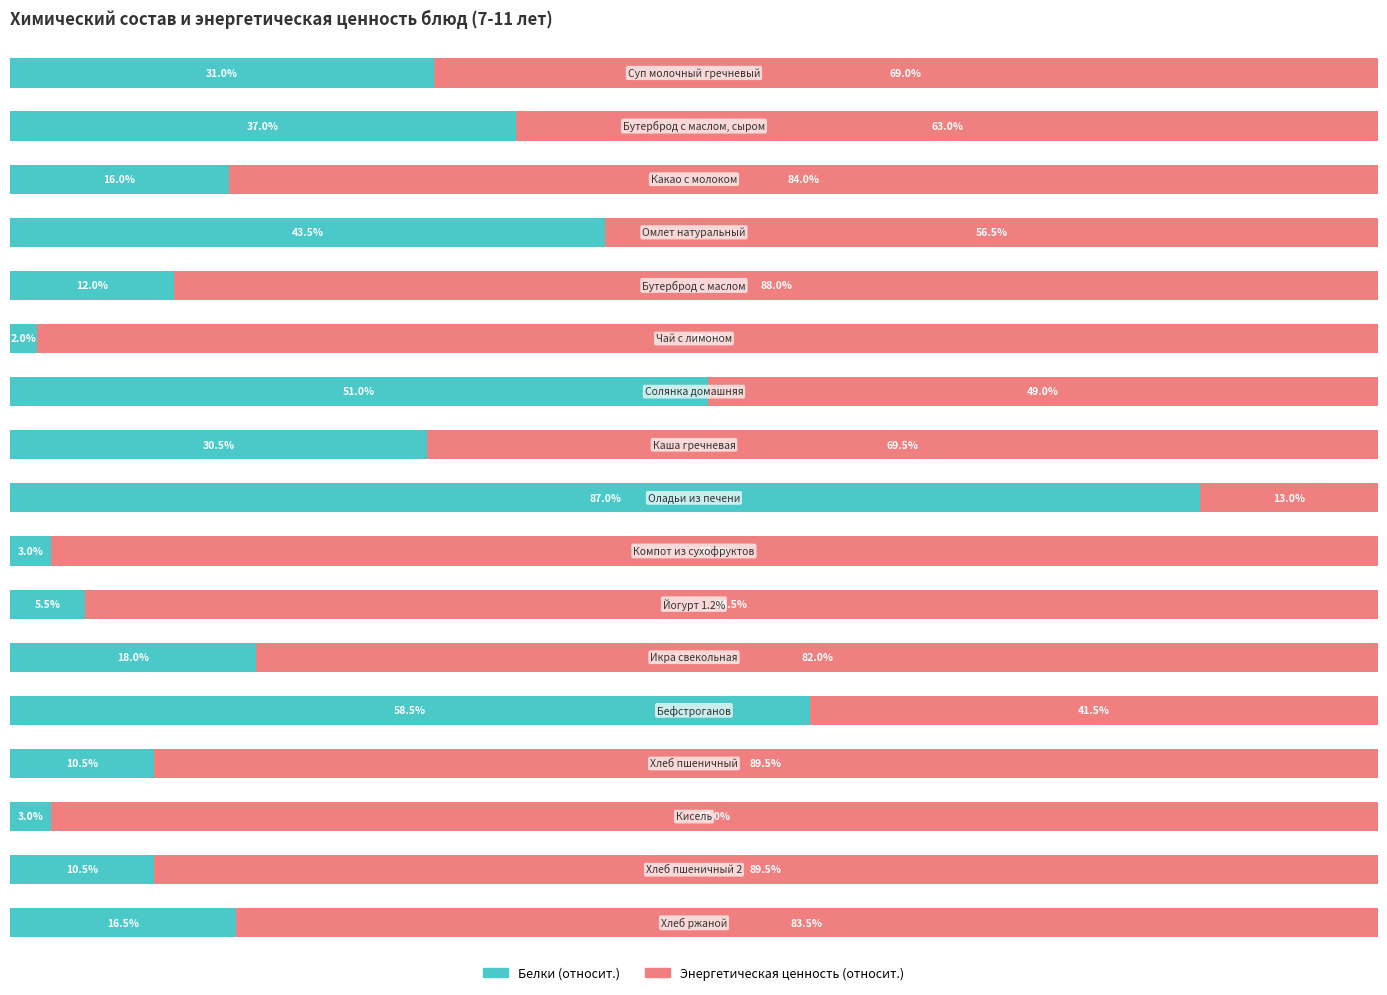

How many bars are there in total?

34